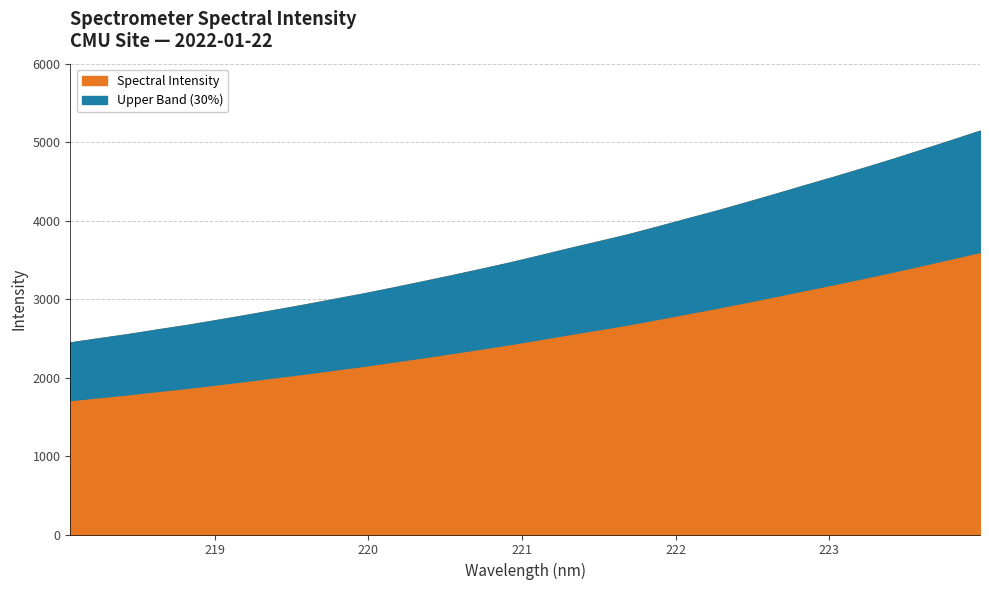

How many data points are less than 3558?

16